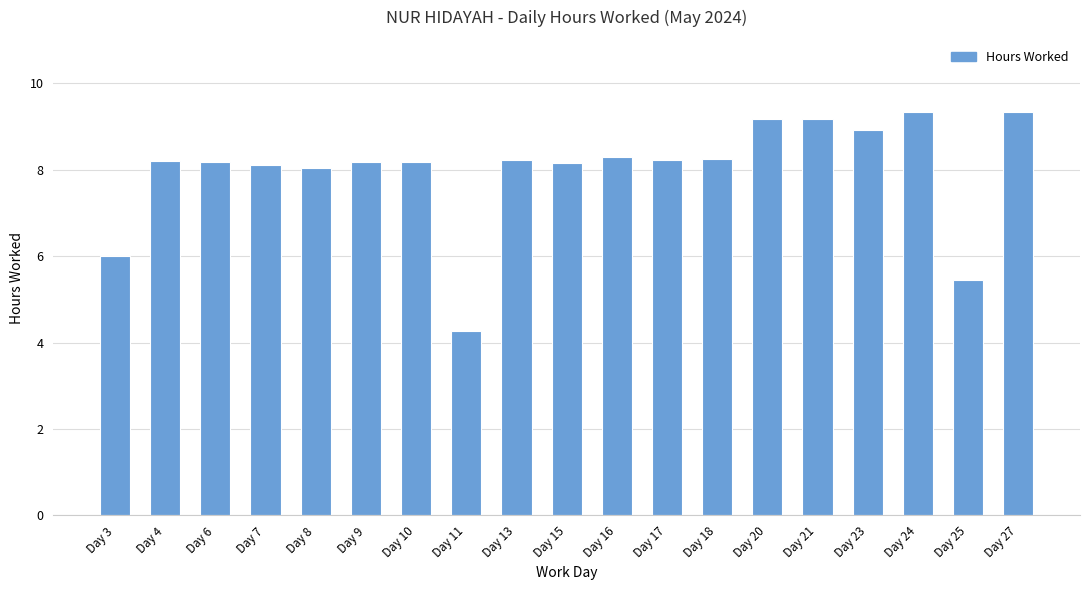

Does the chart contain stacked bars?

No